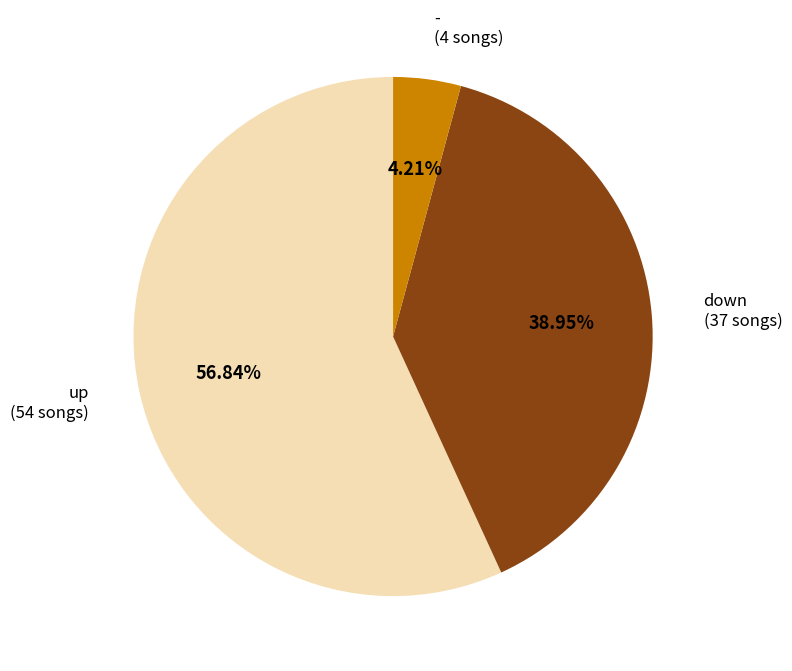

Is there a majority slice in this chart?

Yes